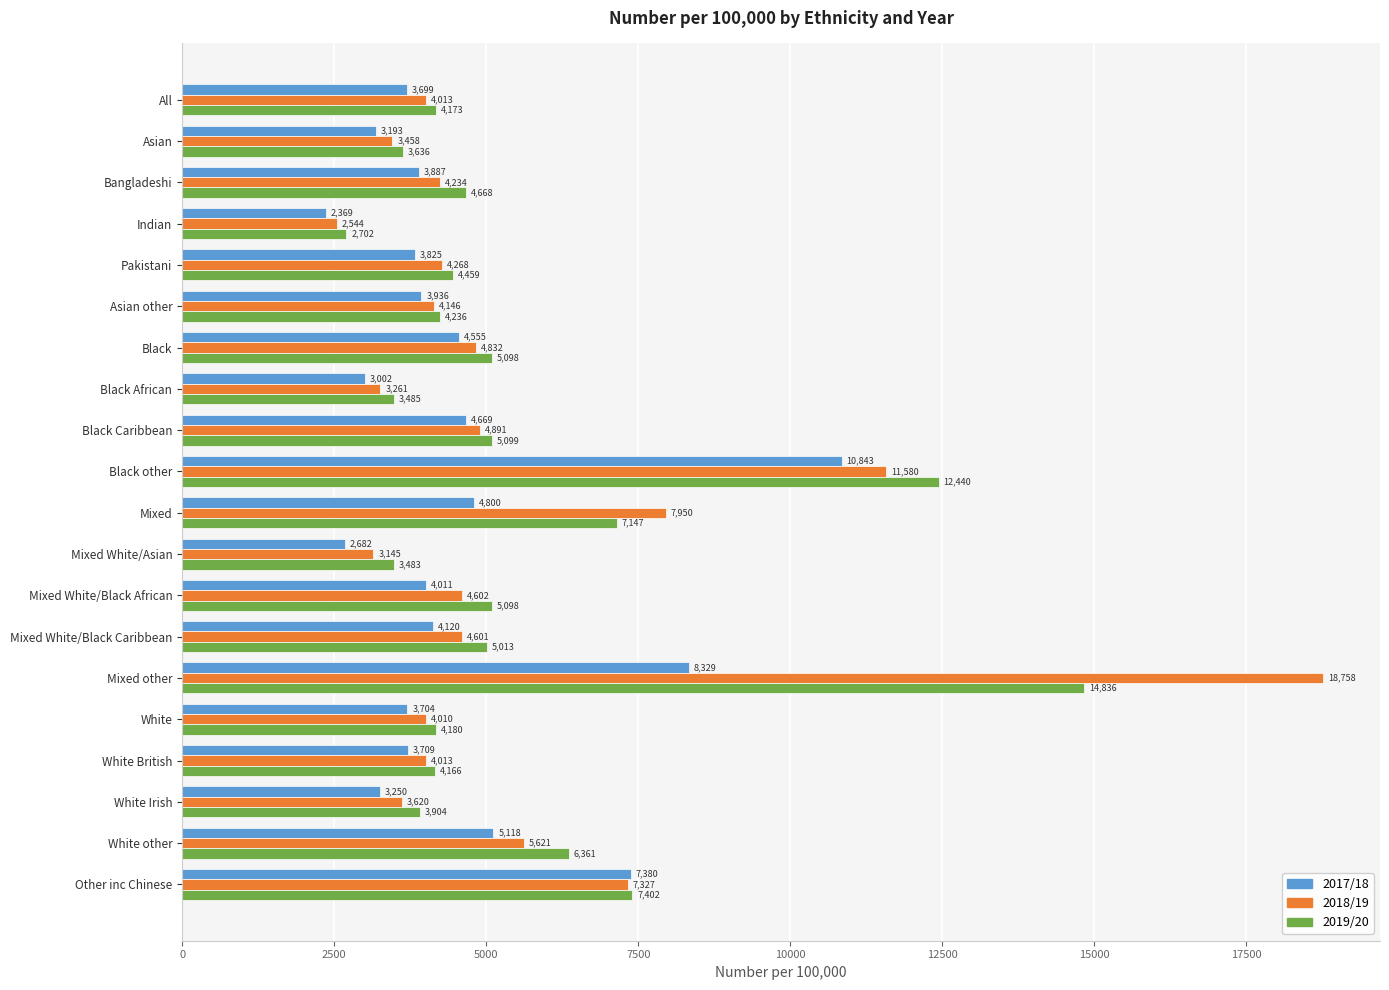

Which series changed the most between Asian other and Mixed White/Asian?

2017/18